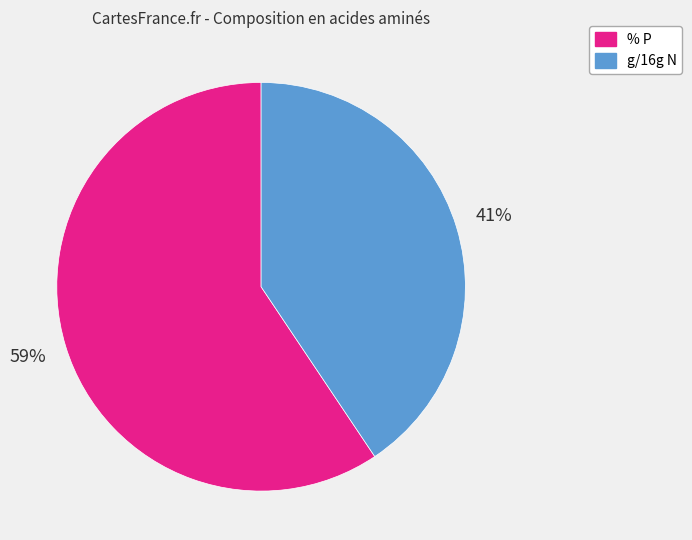

Combined, do % P and g/16g N account for over 50%?

Yes